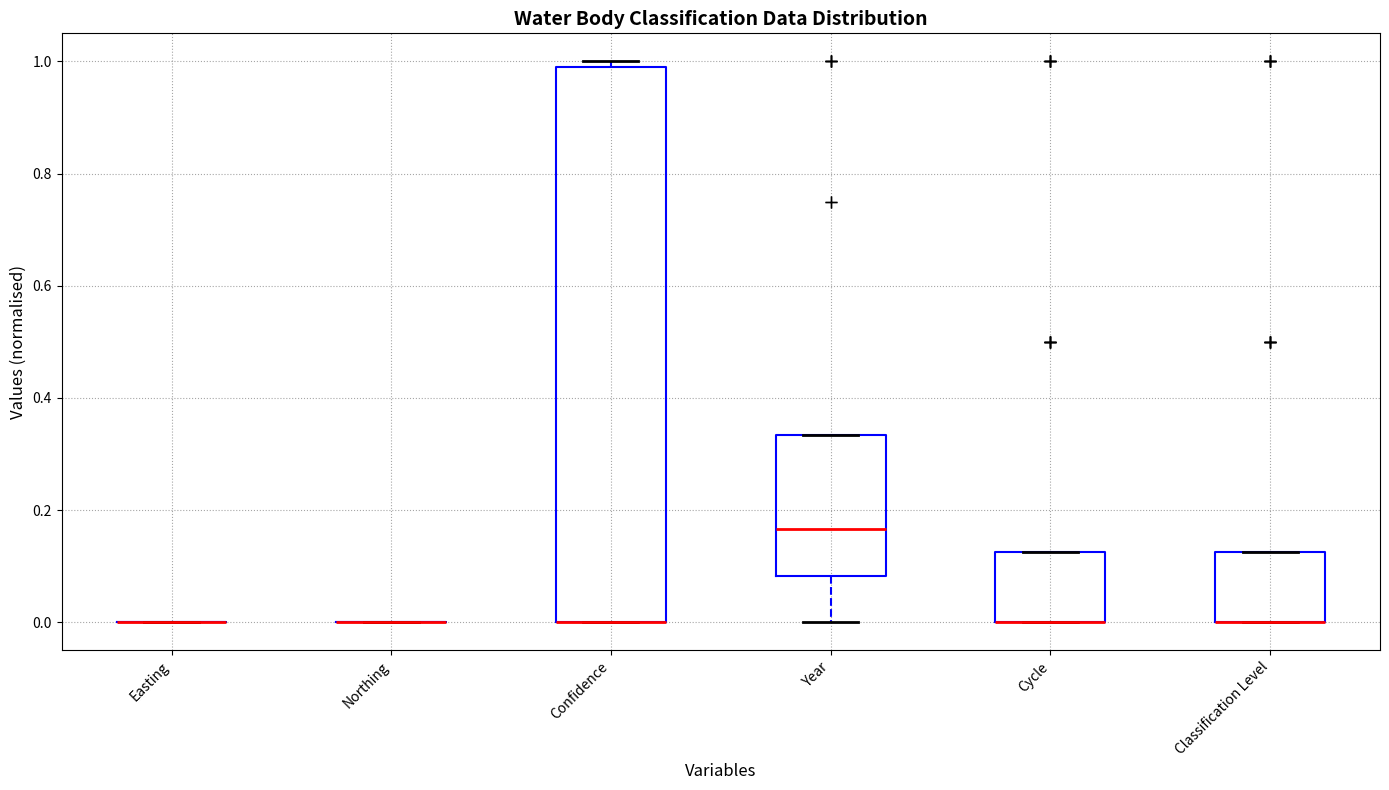

Reading left to right, transcribe this box plot: for each box, give where its median line is, the range the box spans, and where its two whiskers end, as read against the y-axis. The values are not printed on the chart, so give them approximately, as read against the axis.

Easting: box collapsed to a line at 0.00, whiskers 0.00 to 0.00
Northing: box collapsed to a line at 0.00, whiskers 0.00 to 0.00
Confidence: median 0.00 (drawn on the box's lower edge), box 0.00 to 1.00, whiskers 0.00 to 1.00 (just above the box's upper edge)
Year: median 0.16, box 0.08 to 0.34, whiskers 0.00 to 0.34
Cycle: median 0.00 (drawn on the box's lower edge), box 0.00 to 0.12, whiskers 0.00 to 0.12
Classification Level: median 0.00 (drawn on the box's lower edge), box 0.00 to 0.12, whiskers 0.00 to 0.12